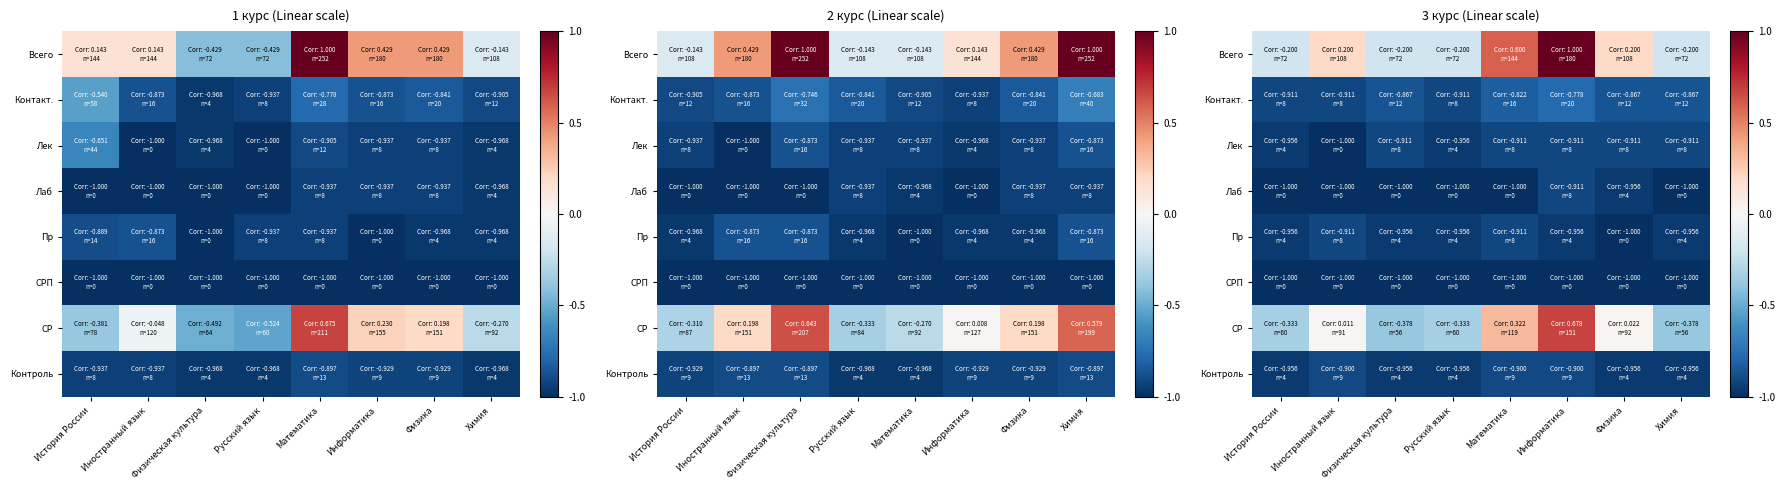

True or false: Контакт. has a value of -0.2 at История России.

False